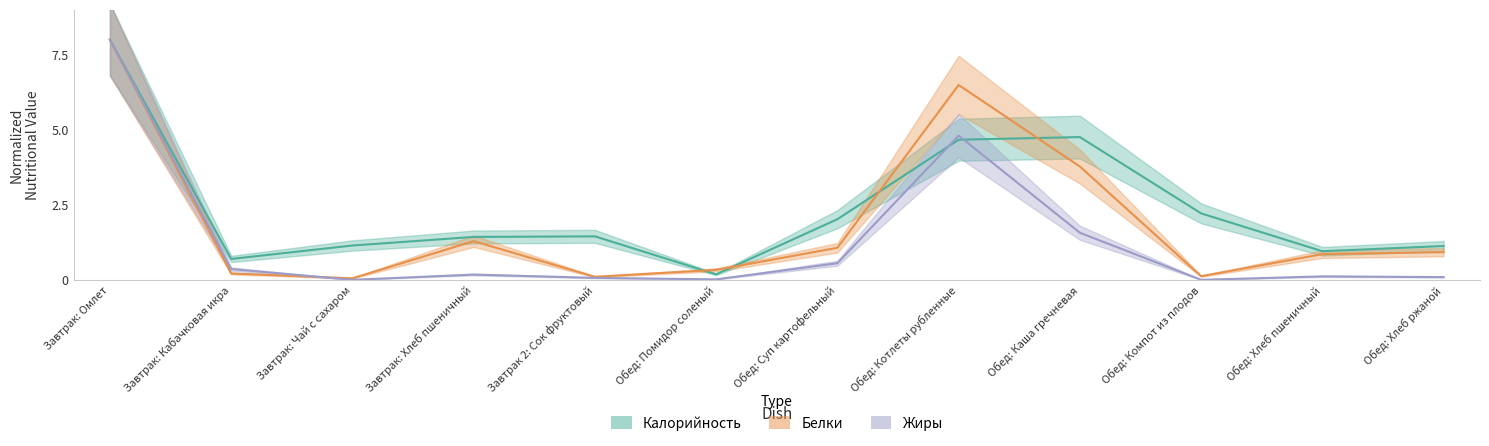

List the series in order of their peak value, lowest first.

Калорийность, Белки, Жиры